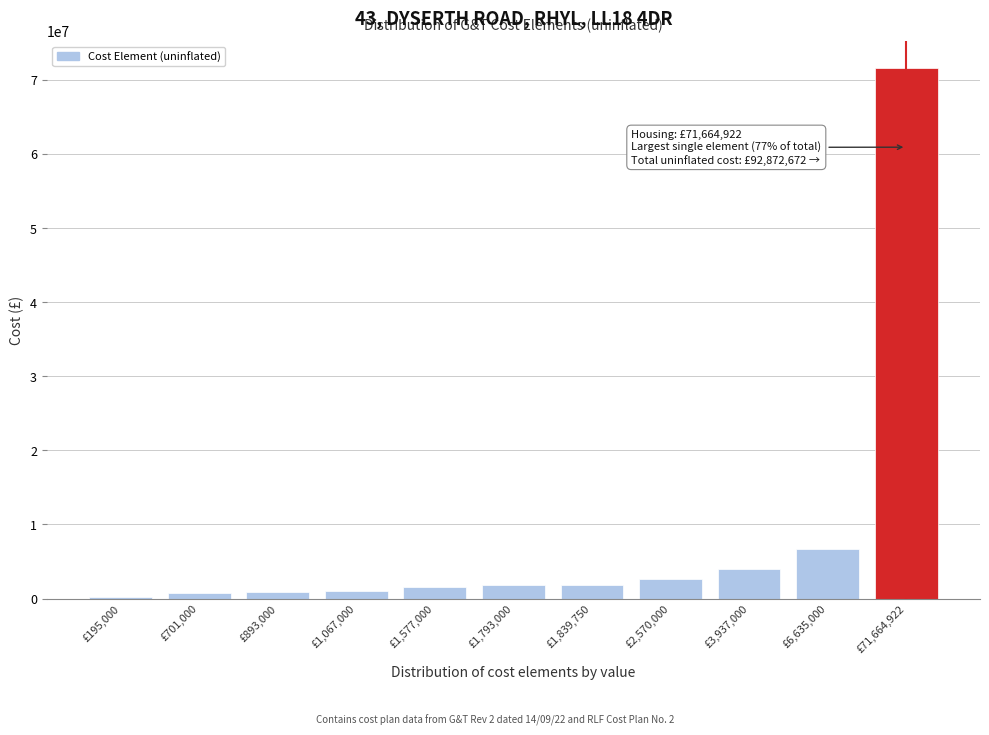

The chart shows a value of 2519820 at £6,635,000. True or false?

False